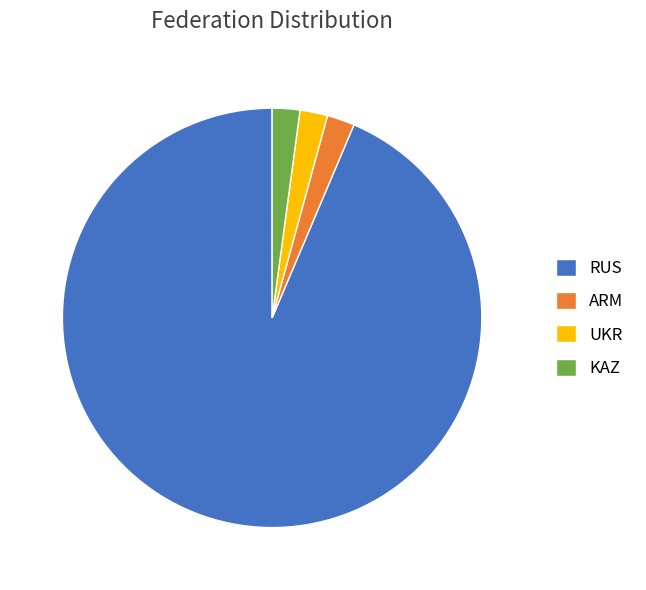

Approximately how many times larger is the value at UKR compared to KAZ?

1.0